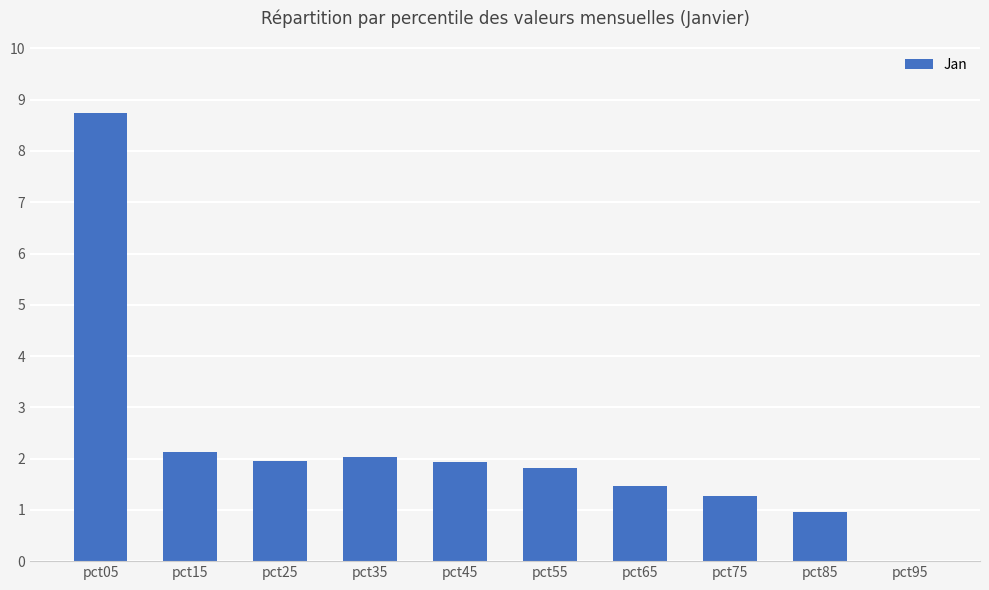

What is the sum of the values at pct55 and pct65?

3.3